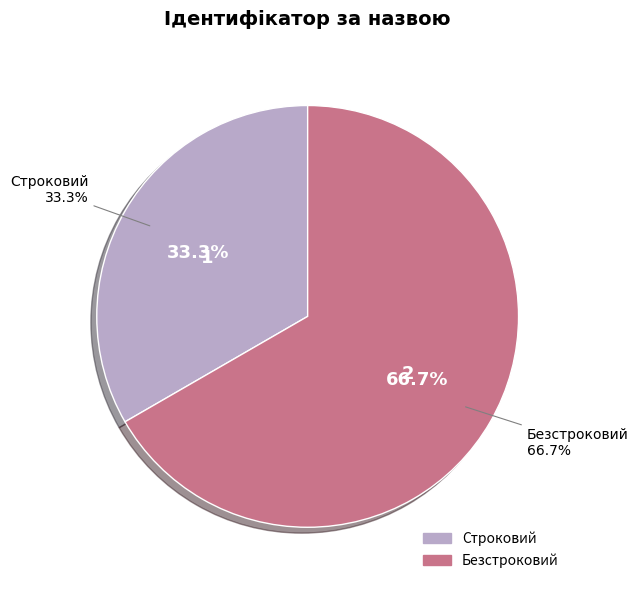

Does any single category account for the majority?

Yes